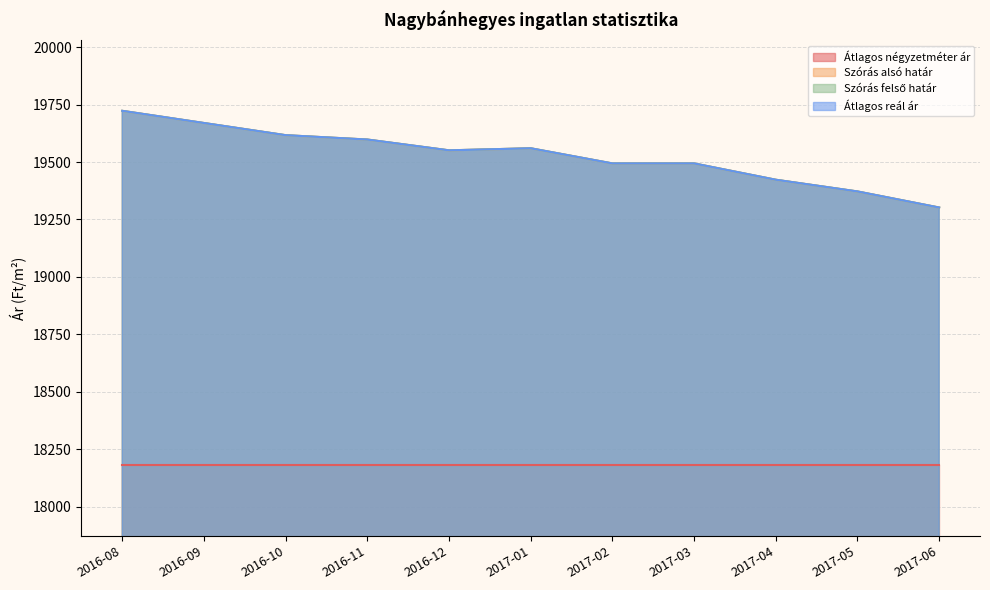

What is the sum of the Szórás alsó határ values at 2017-06 and 2016-10?

38919